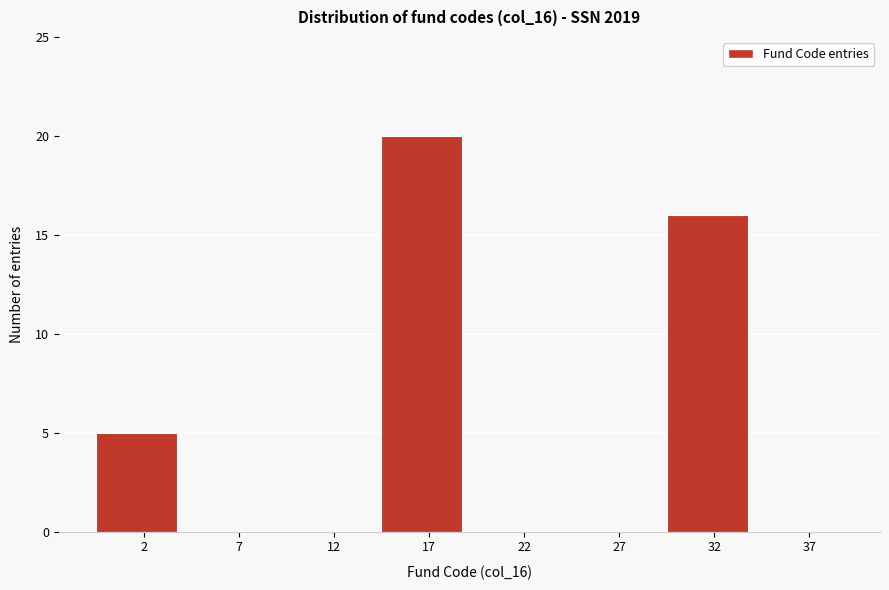

Reading right to left, list all the values displayed in this chart.

37=0	32=16	27=0	22=0	17=20	12=0	7=0	2=5